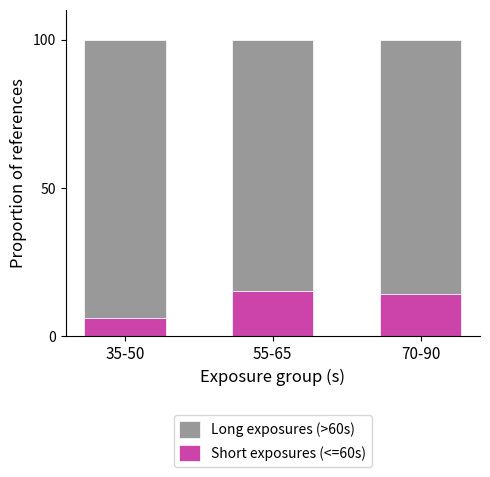

Which category has the lowest value in the Short exposures (<=60s) series?

35-50